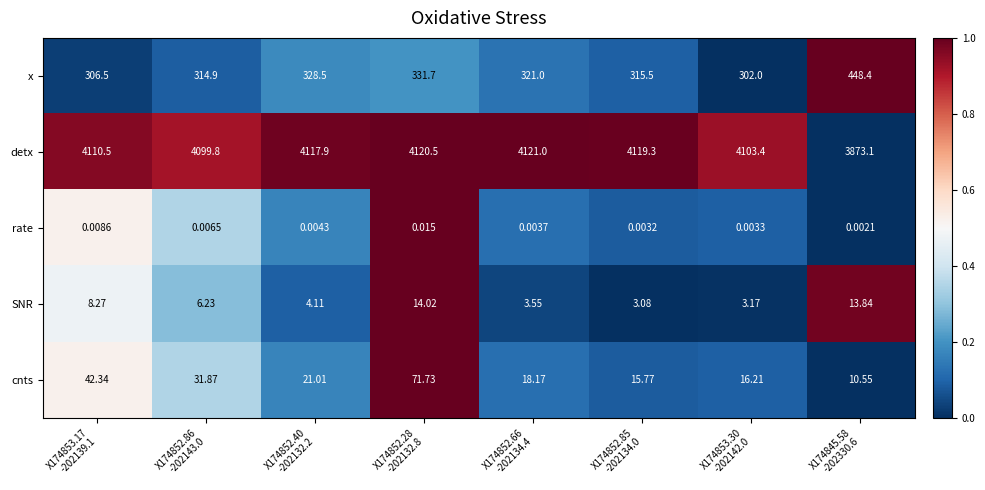

At which category is the sum across all series the highest?

X174852.28
-202132.8